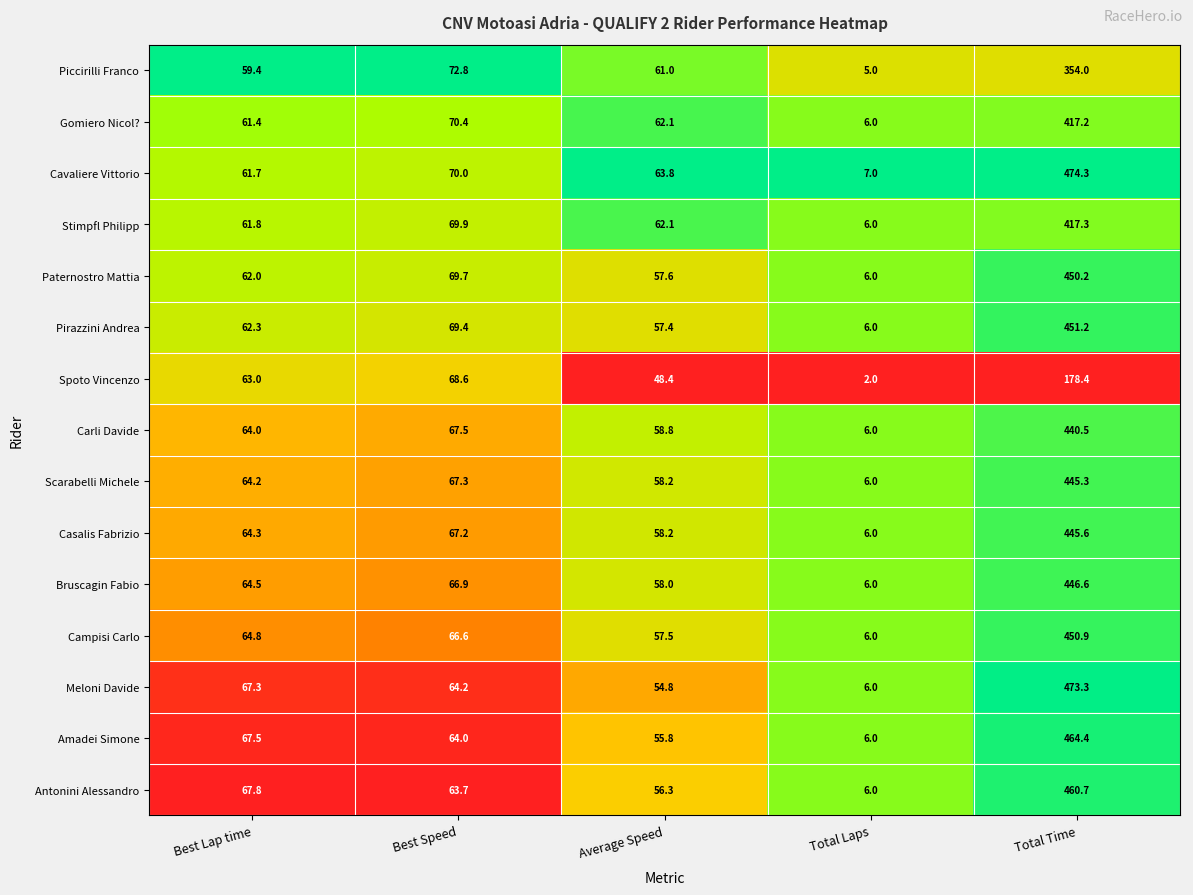

What is the maximum value shown in the chart?

474.3